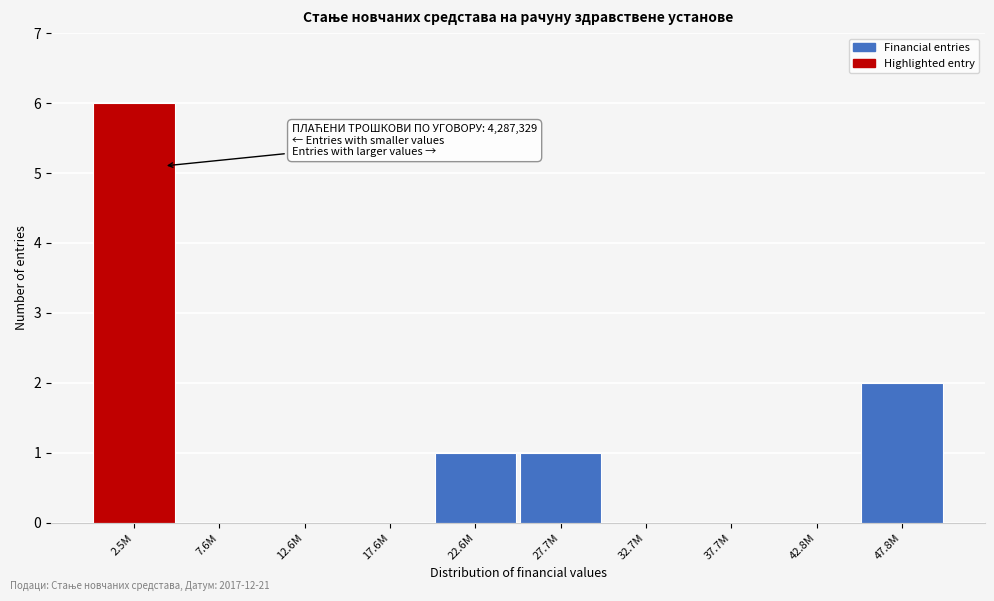

Reading left to right, extract all data points from this chart.

2.5M=6	7.6M=0	12.6M=0	17.6M=0	22.6M=1	27.7M=1	32.7M=0	37.7M=0	42.8M=0	47.8M=2